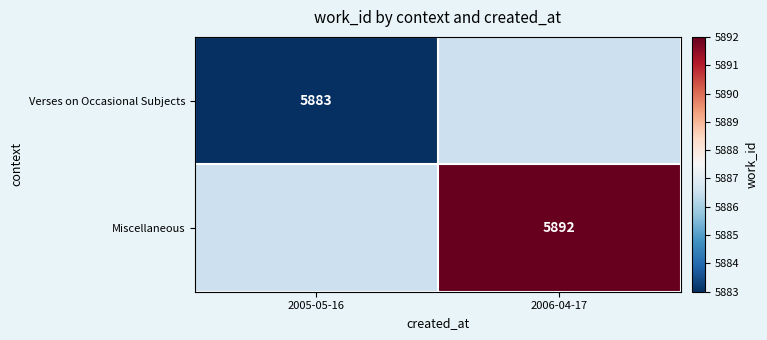

The value of Miscellaneous at 2006-04-17 is 1716. True or false?

False